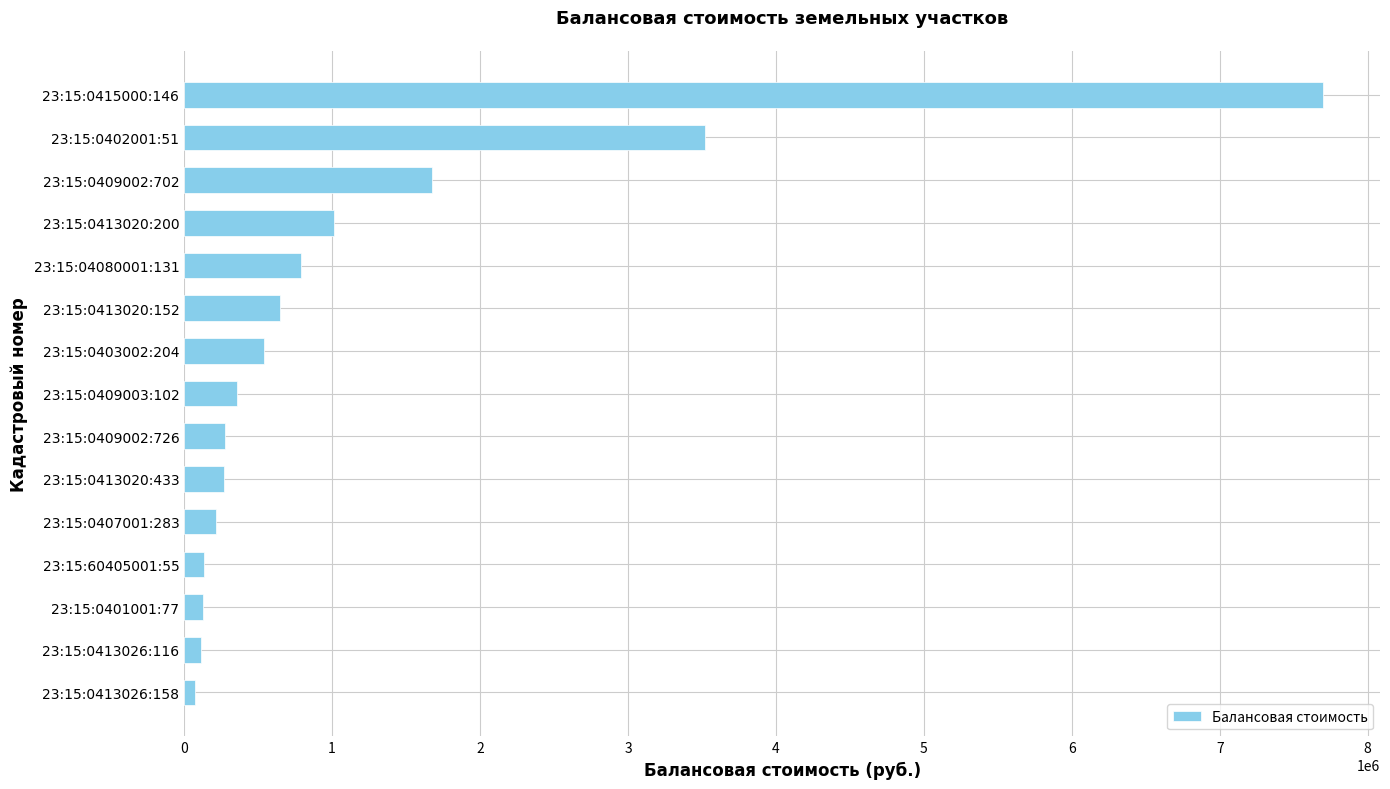

The value at 23:15:04080001:131 is 162893.0. True or false?

False